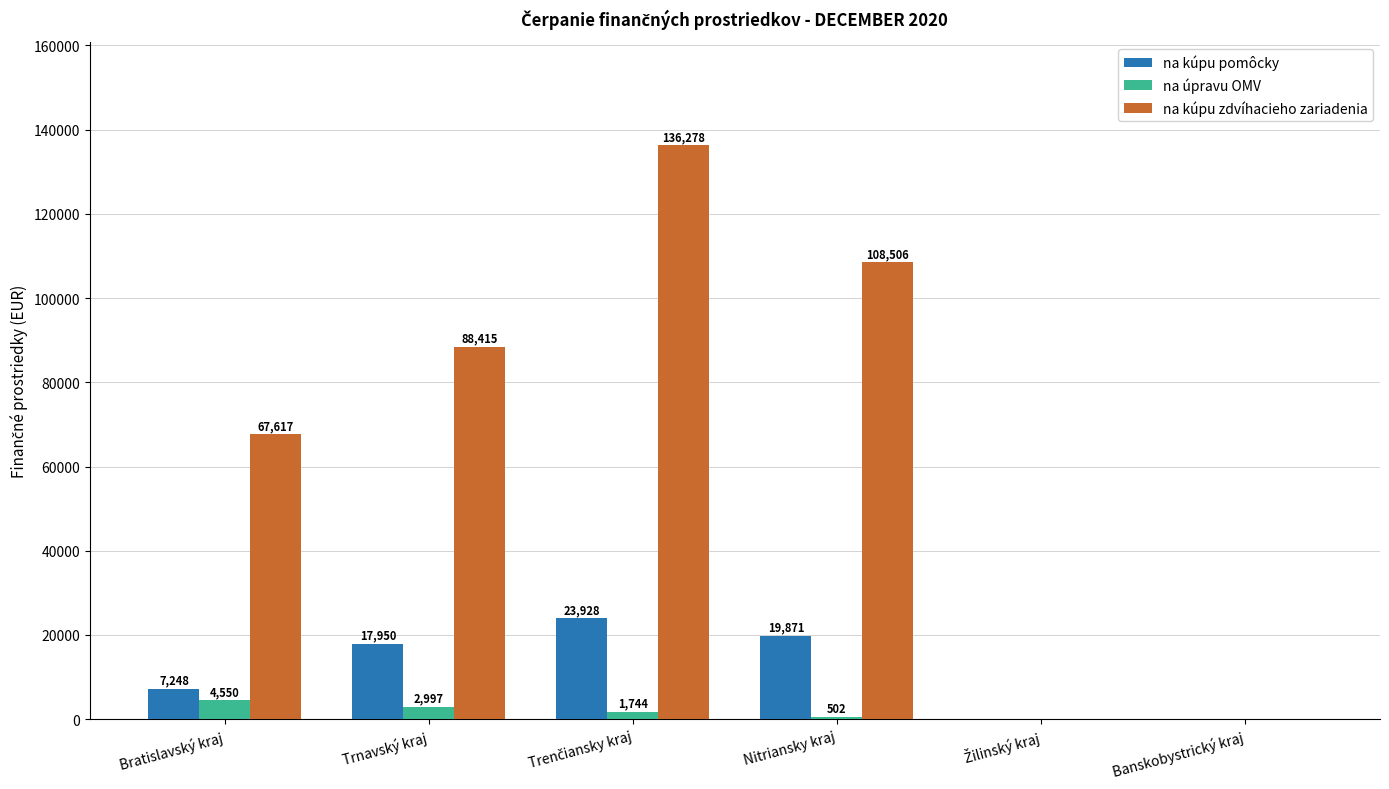

Read the na kúpu zdvíhacieho zariadenia value at Nitriansky kraj.

108506.0